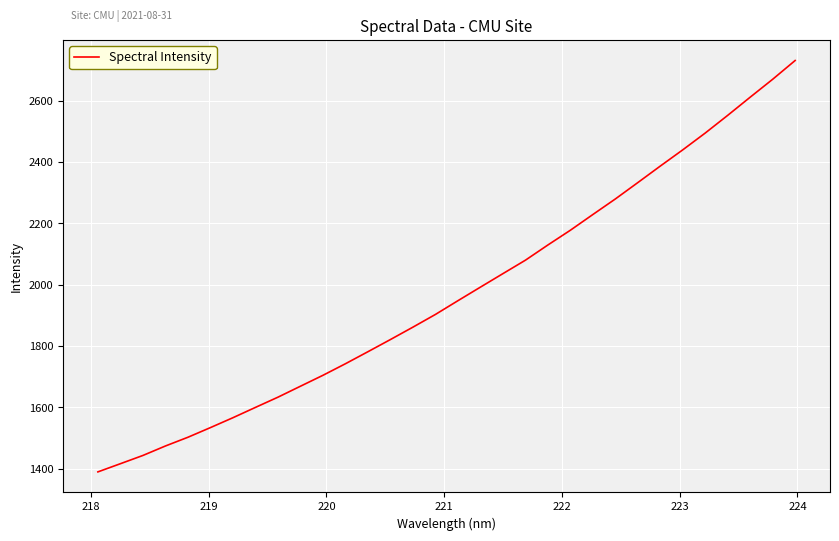

What is the maximum value shown in the chart?

2730.7